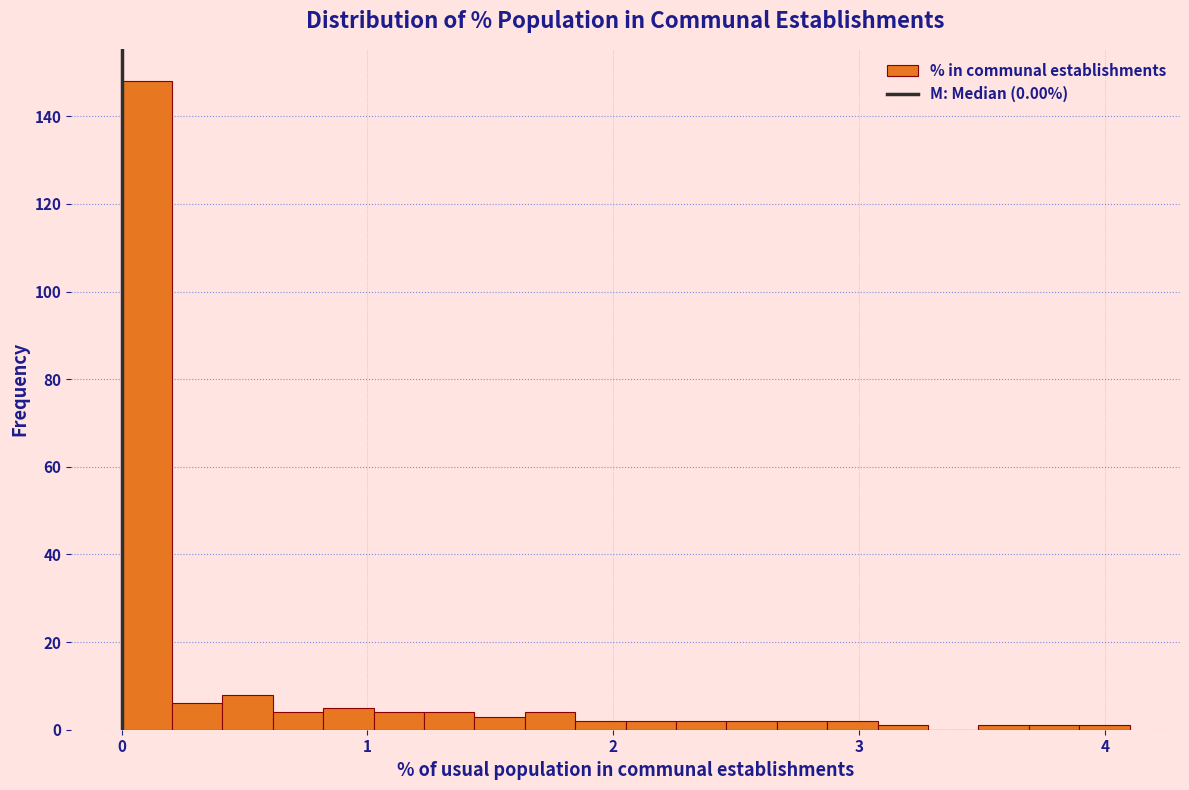

Around what value on the x-axis is the tallest bar? Give the approximate position of its centre, as read against the axis.

0.1